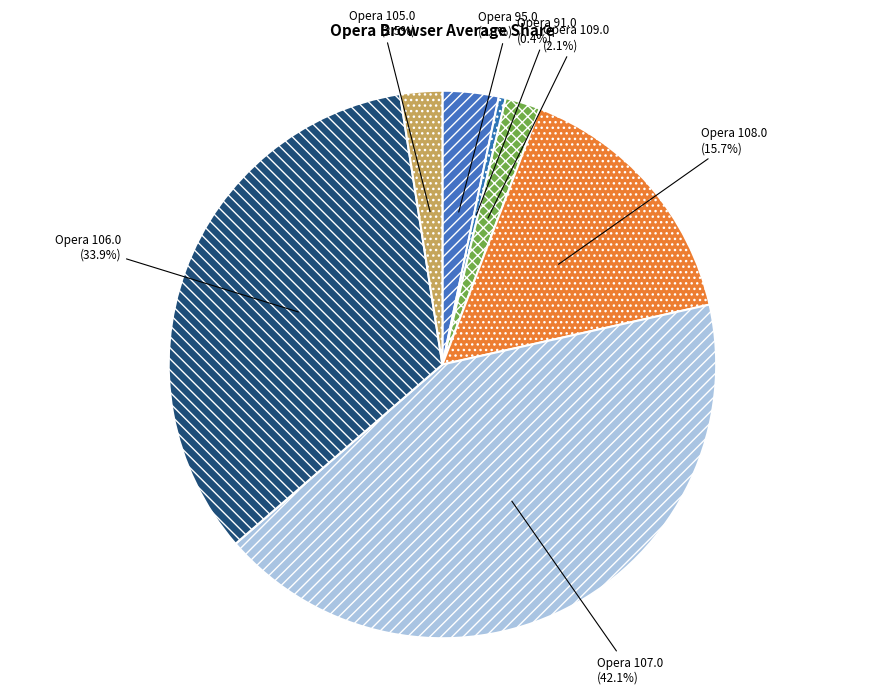

The Opera 107.0 slice represents 35% of the pie. True or false?

False